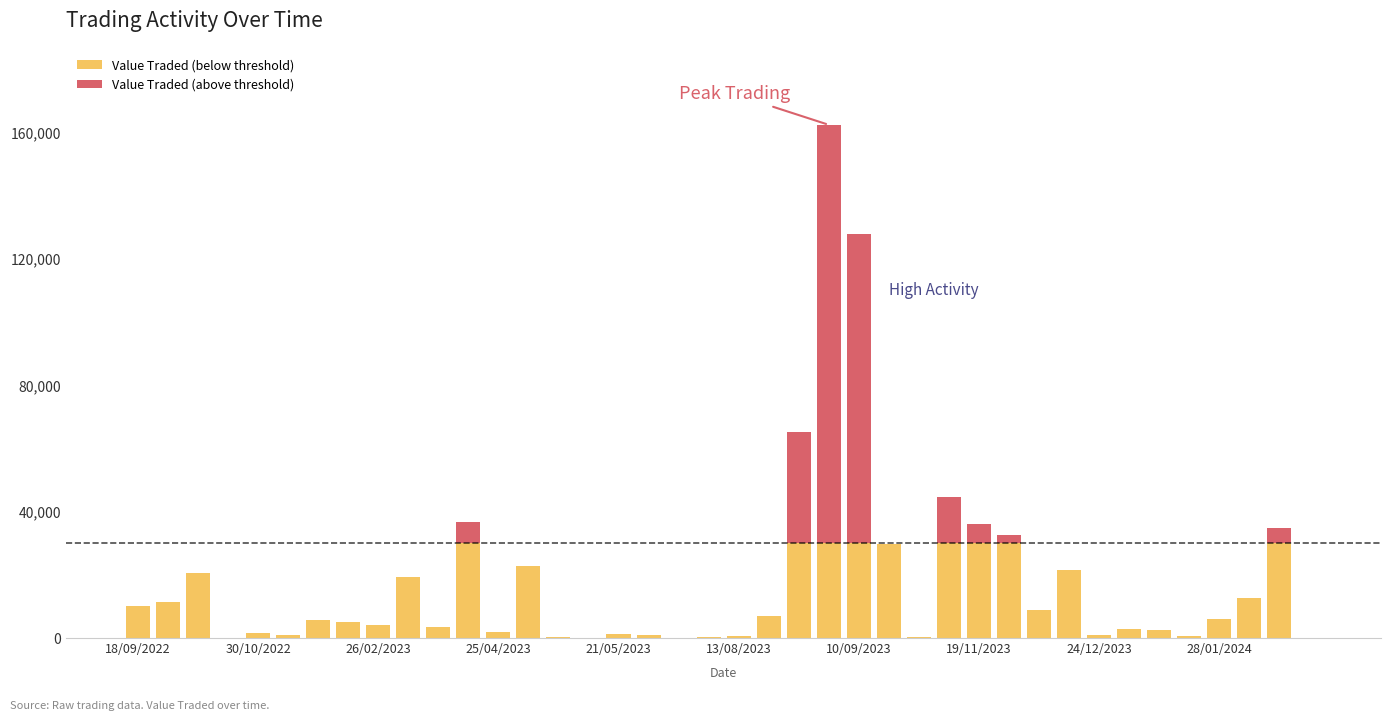

How many series are shown in this chart?

2